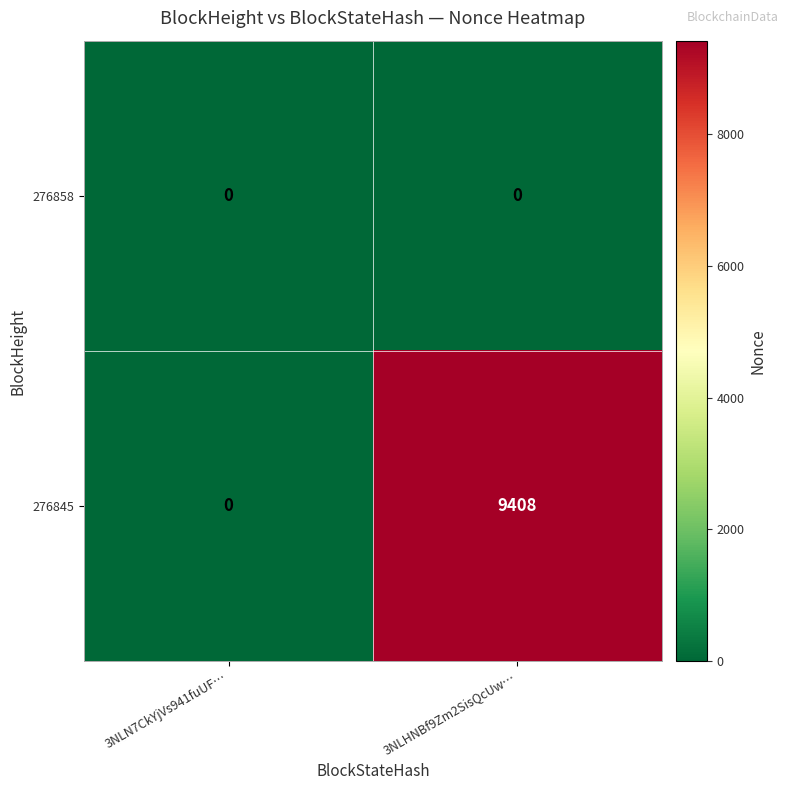

What is the total value across all series at 3NLHNBf9Zm2SisQcUw…?

9408